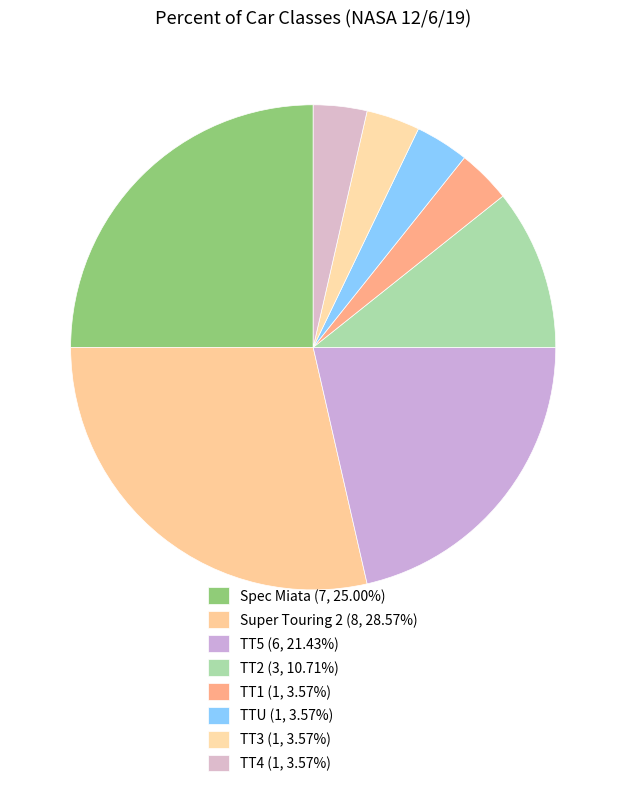

What is the change in value from Super Touring 2 to TT5?

-2